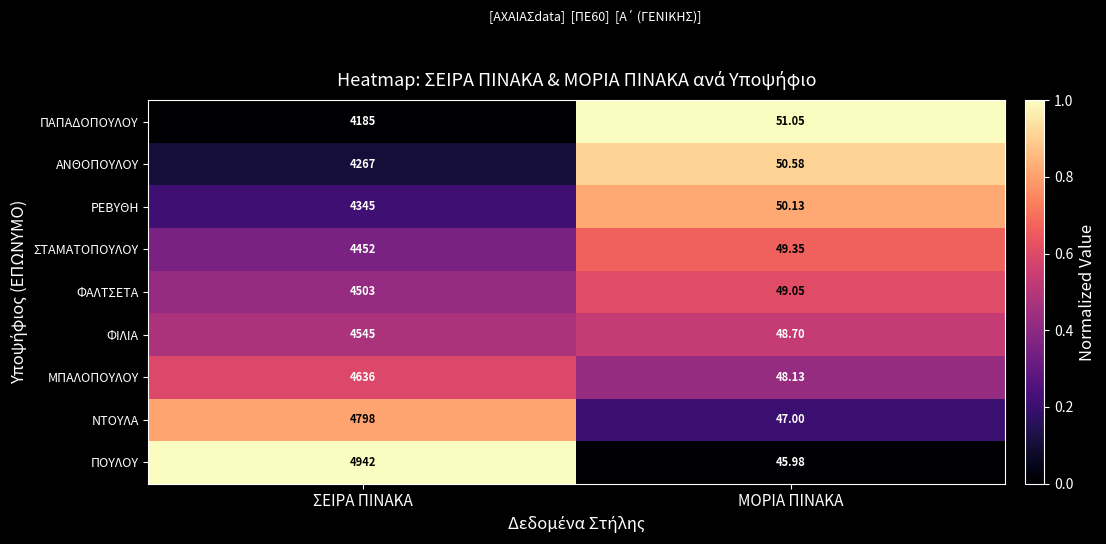

At which category is the sum across all series the highest?

ΣΕΙΡΑ ΠΙΝΑΚΑ